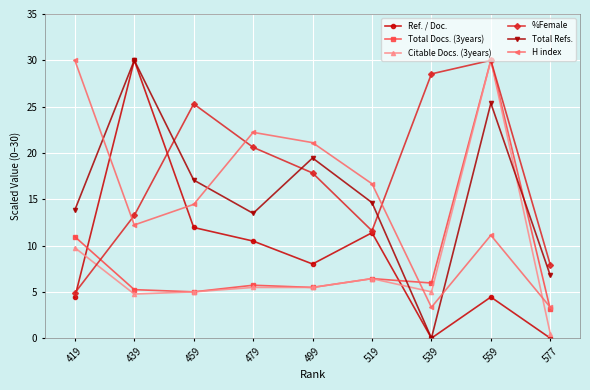

List the labels in order of %Female value, largest first.

559, 539, 459, 479, 499, 439, 519, 577, 419